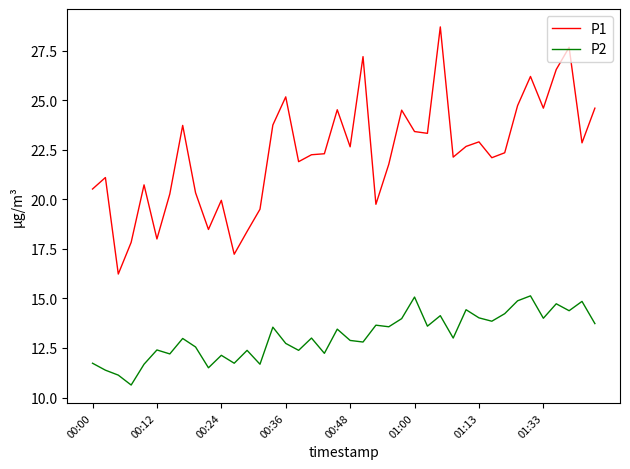

True or false: P2 and P1 cross at least once.

False